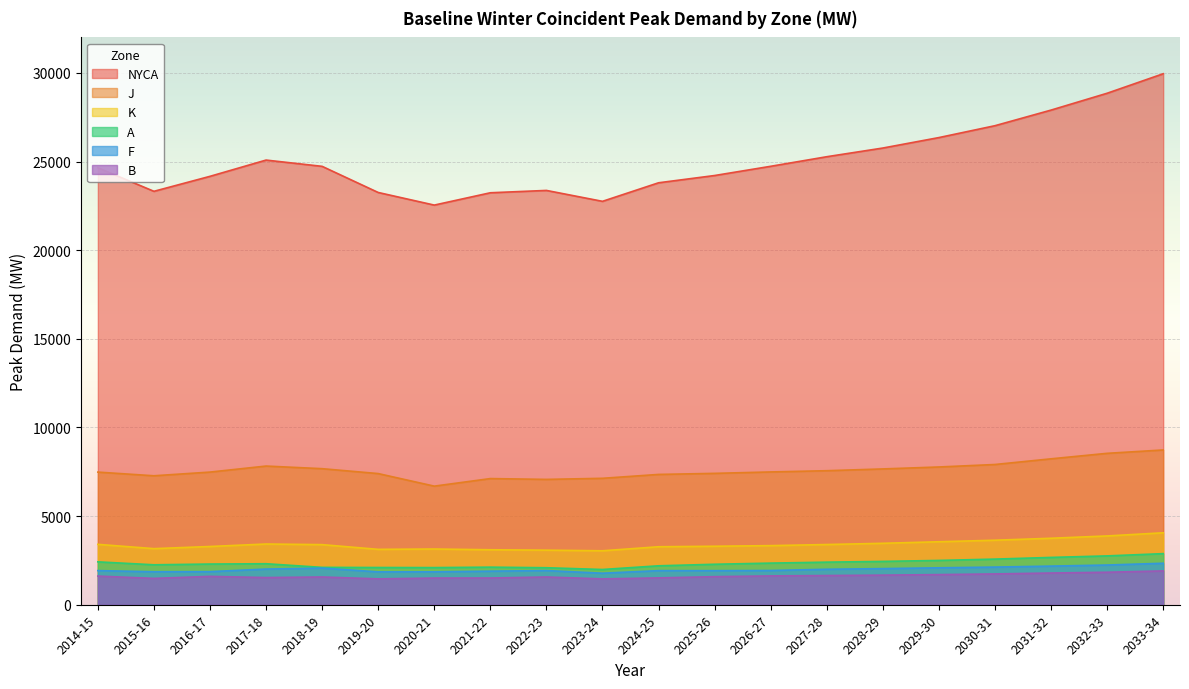

What is the difference between the maximum and second lowest values in the K series?

980